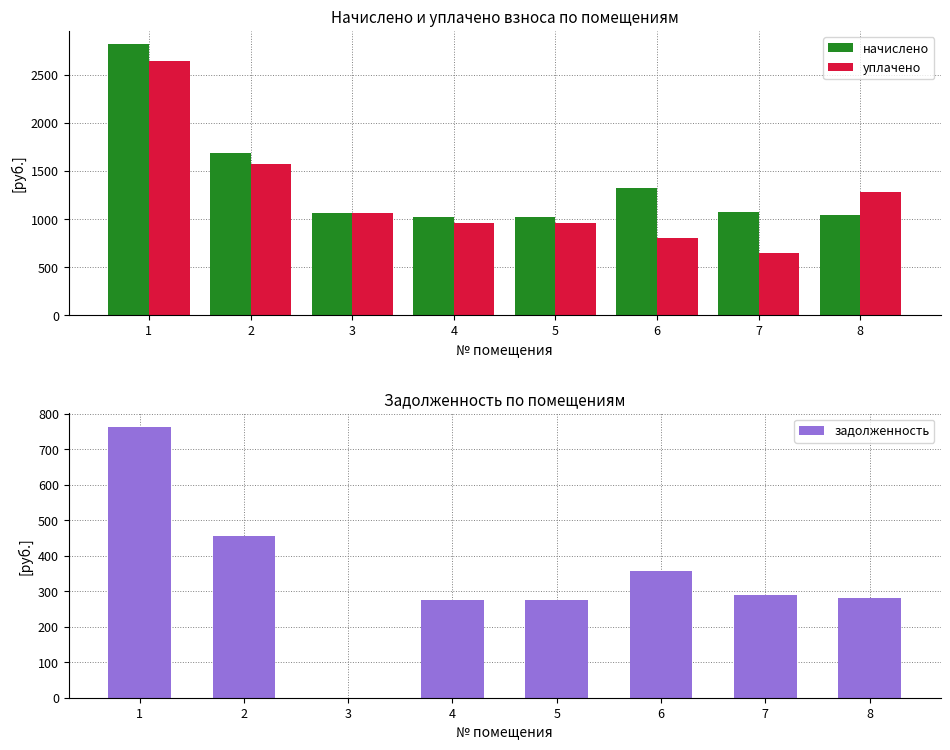

List the labels in order of уплачено value, largest first.

1, 2, 8, 3, 4, 5, 6, 7